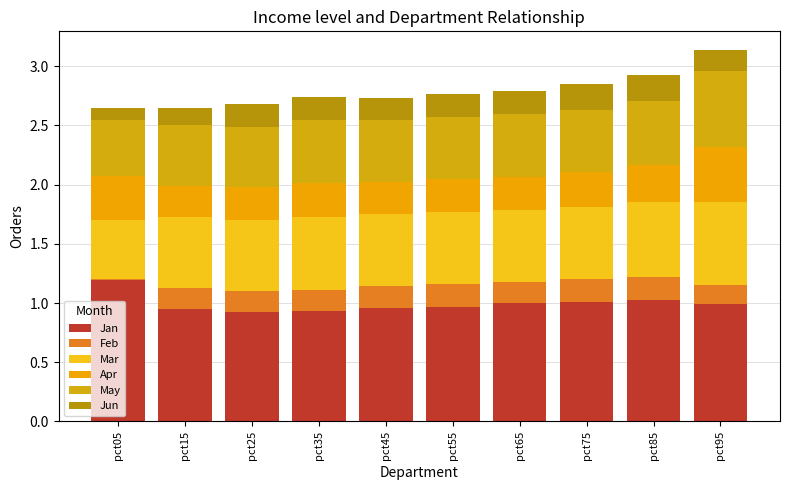

Which series changed the most between pct05 and pct35?

Jan